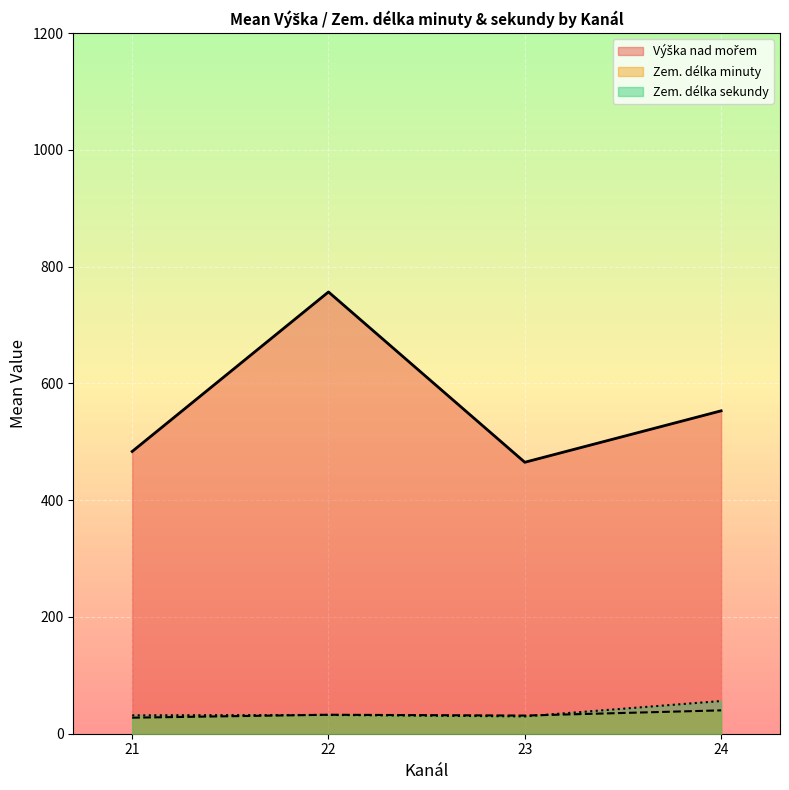

What is the average value of the Zem. délka sekundy series?

37.3